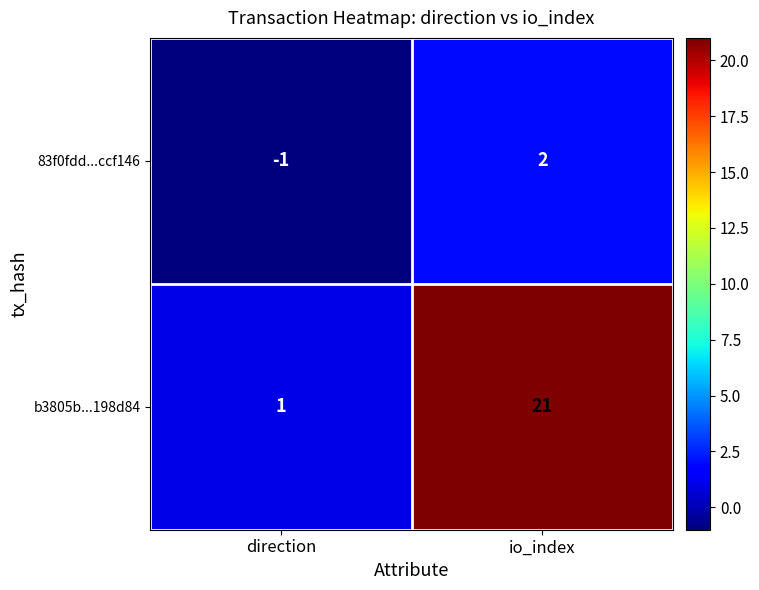

Which label corresponds to the smallest value in the chart?

direction